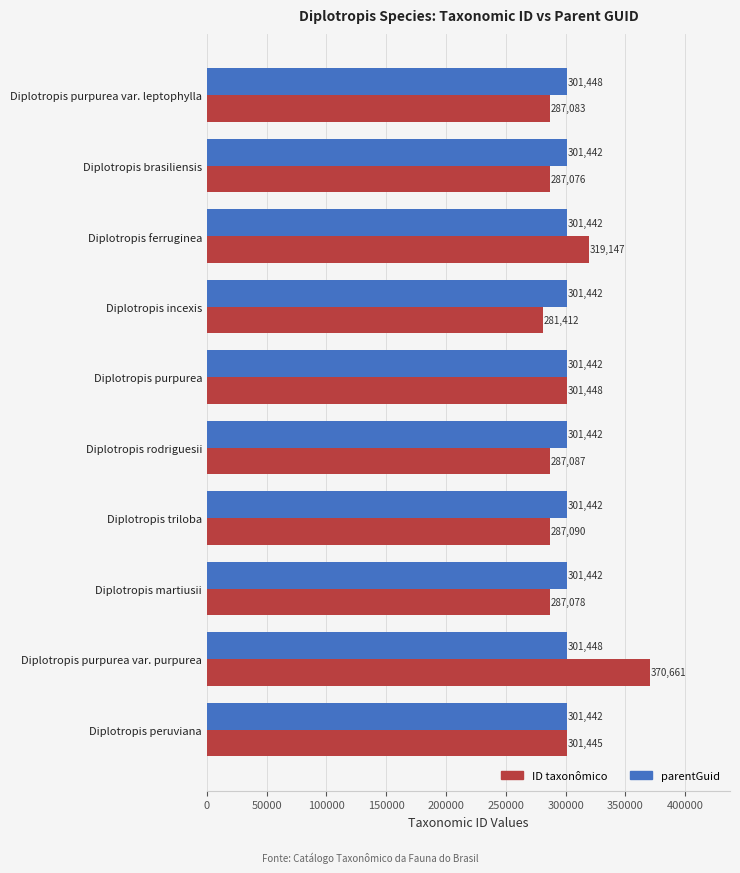

What is the minimum value for ID taxonômico?

281412